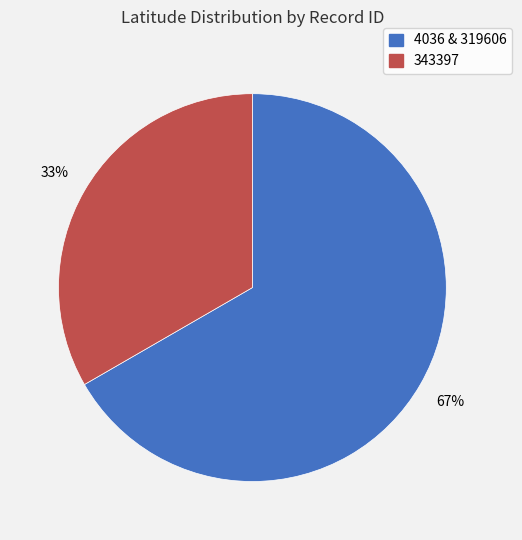

Is there any slice that represents more than half of the pie?

Yes